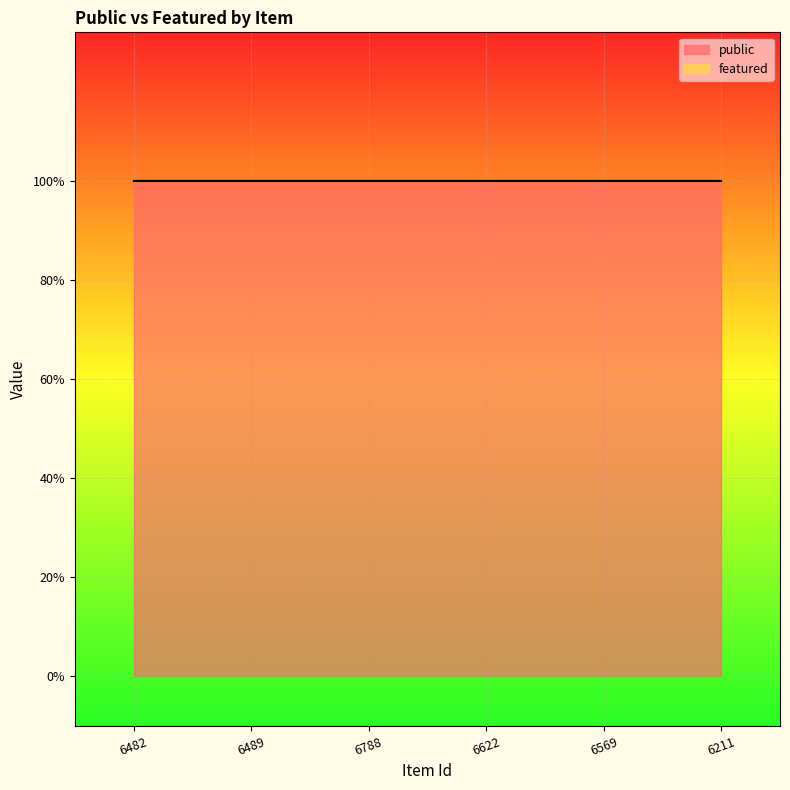

Is the value of featured at 6482 greater than the value of public at 6211?

No